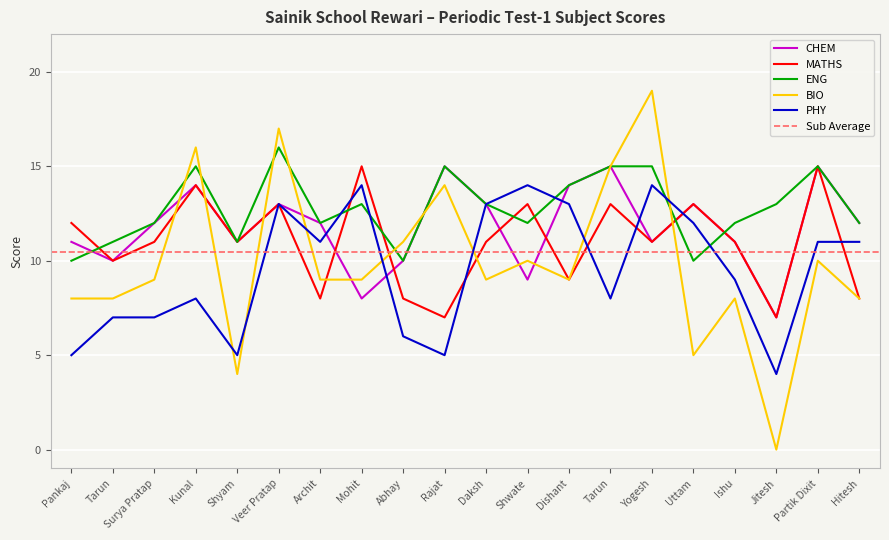

What is the difference between the second highest and second lowest values in the CHEM series?

7